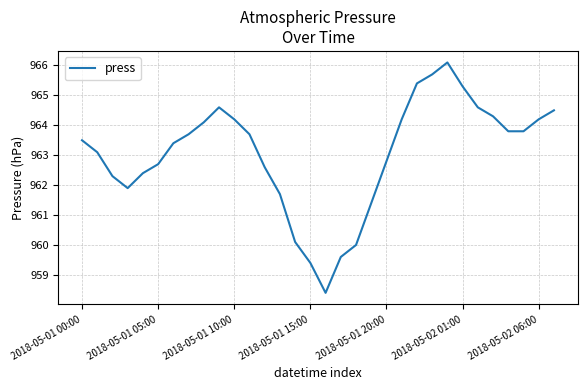

What is the difference between the maximum and minimum values?

7.7